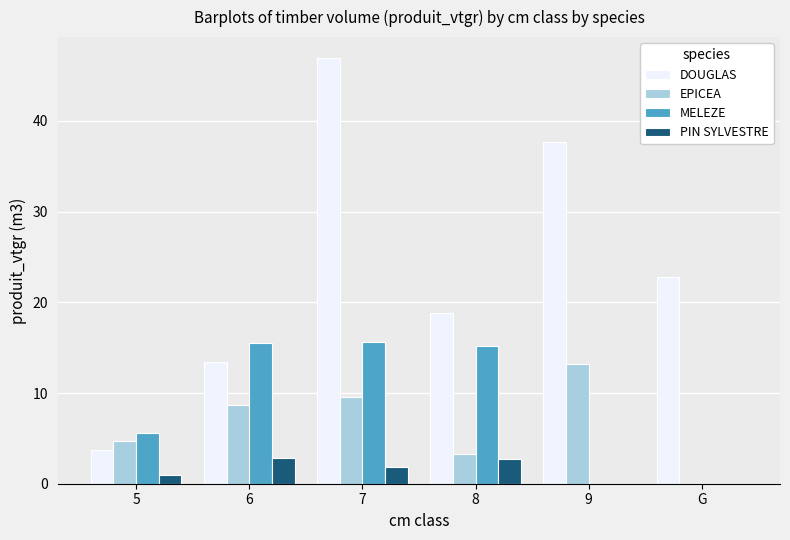

What is the total value across all series at 9?

50.9